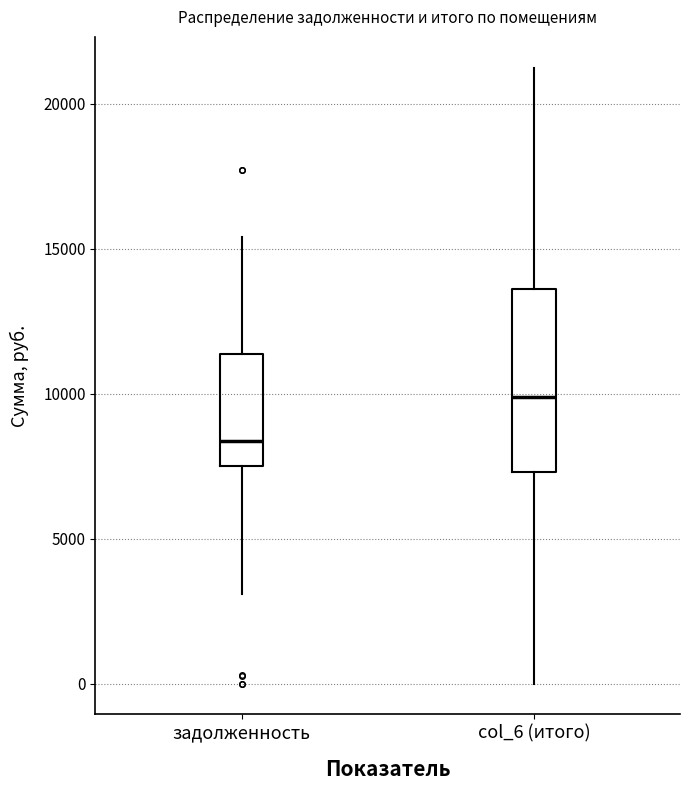

Reading left to right, read every box against the y-axis: the position of its median line, the range the box covers, and the ends of its whiskers. The values are not printed on the chart, so give them approximately, as read against the axis.

задолженность: median 8500, box 7500 to 11500, whiskers 3000 to 15500
col_6 (итого): median 10000, box 7500 to 13500, whiskers 0 to 21000